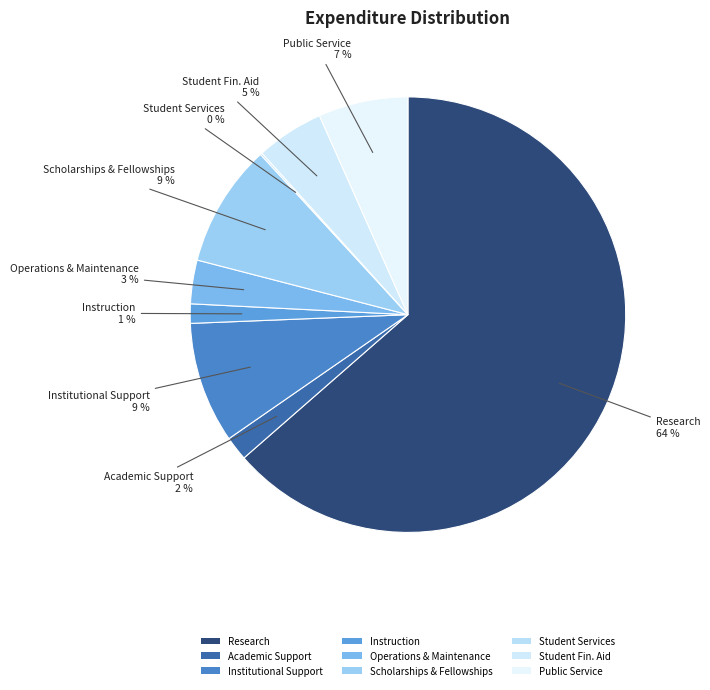

To the nearest percent, what is the difference between the largest and smallest slice percentages?

63%